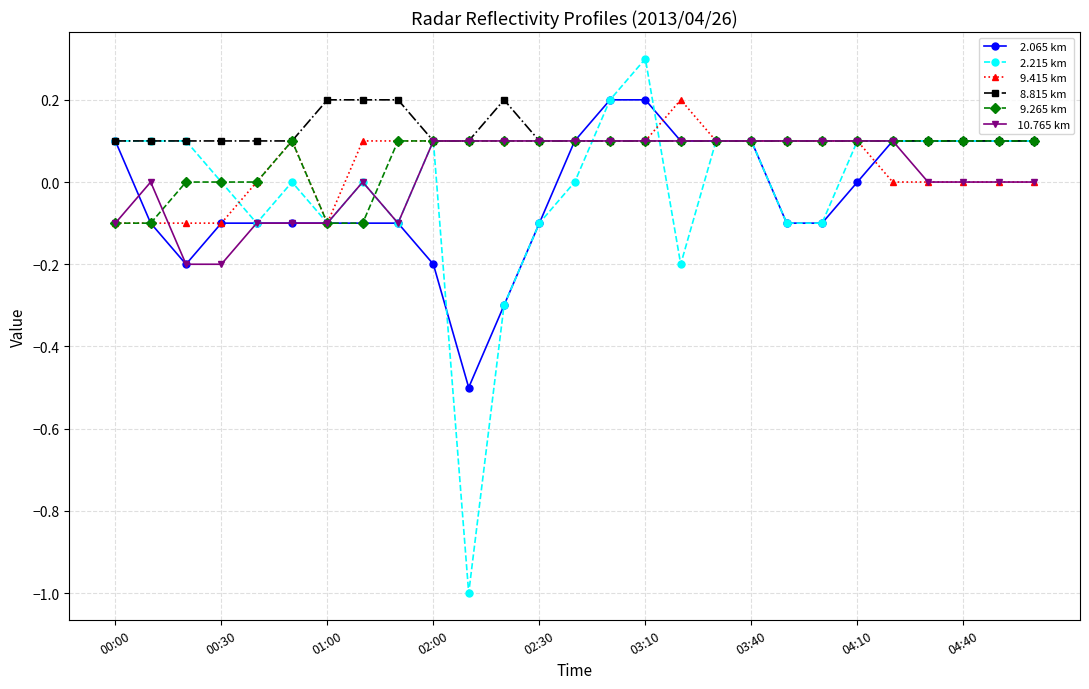

What is the maximum value shown in the chart?

0.3